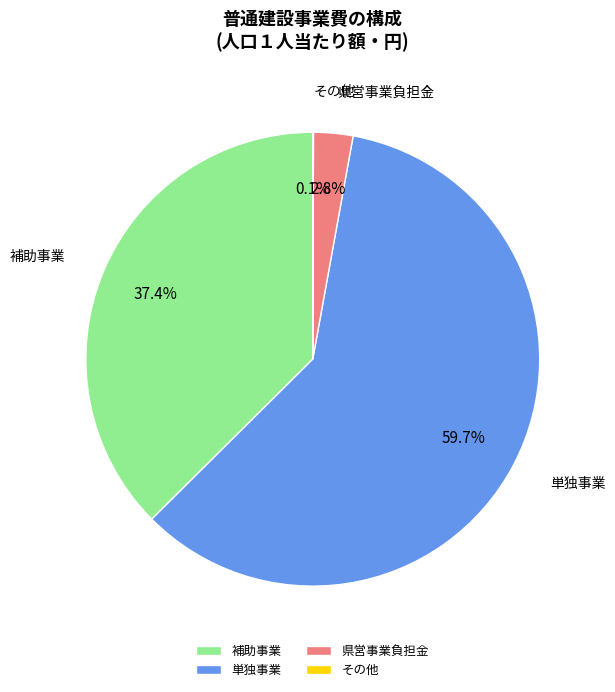

True or false: 補助事業 accounts for 37% of the total.

True